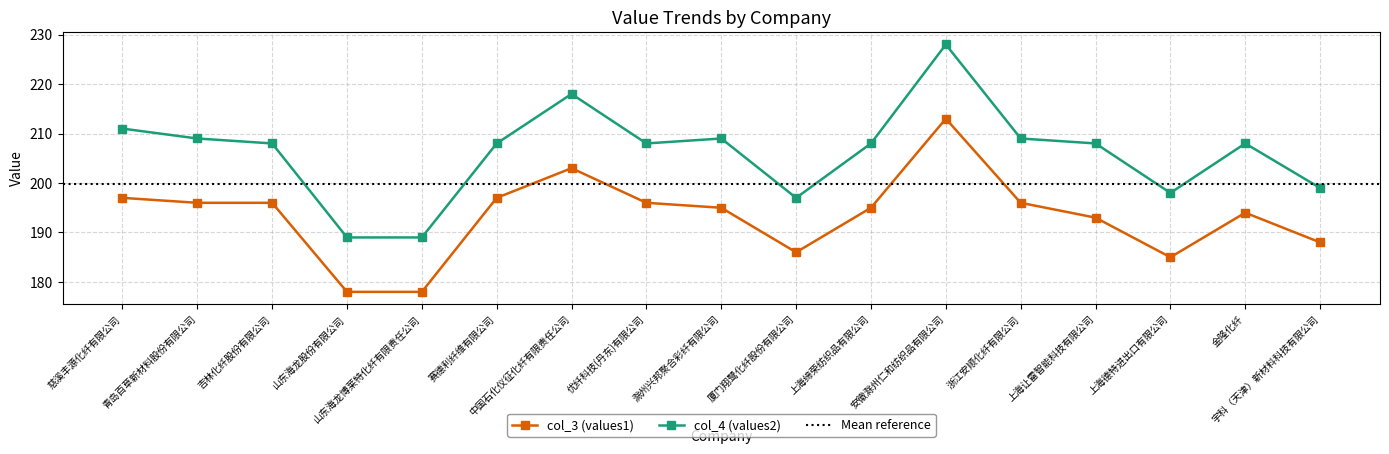

Reading left to right, extract all data points from this chart.

col_3 (values1): 197	196	196	178	178	197	203	196	195	186	195	213	196	193	185	194	188
col_4 (values2): 211	209	208	189	189	208	218	208	209	197	208	228	209	208	198	208	199